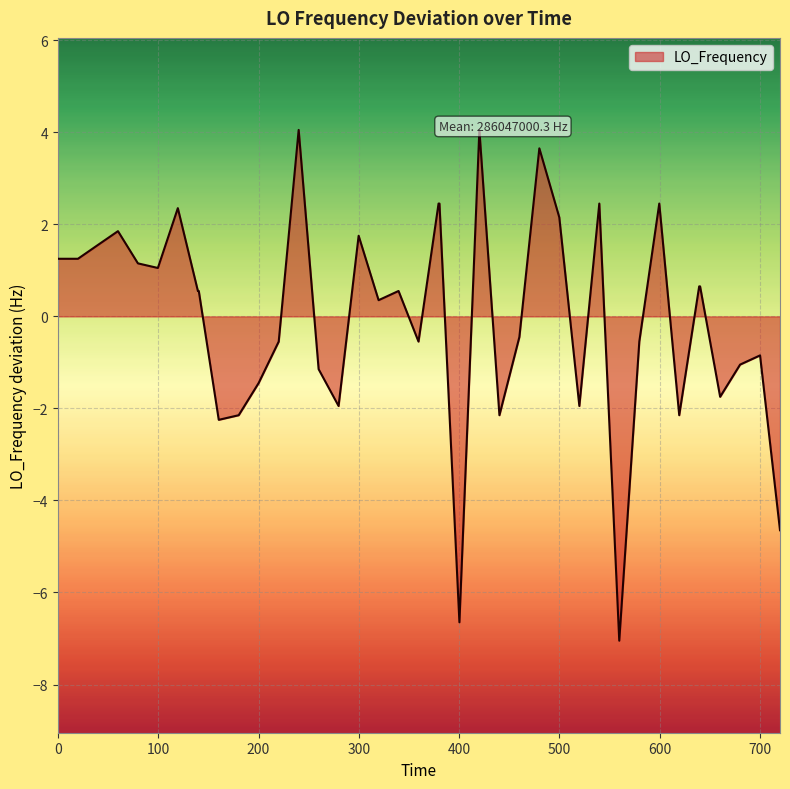

What is the greatest value displayed?

4.1